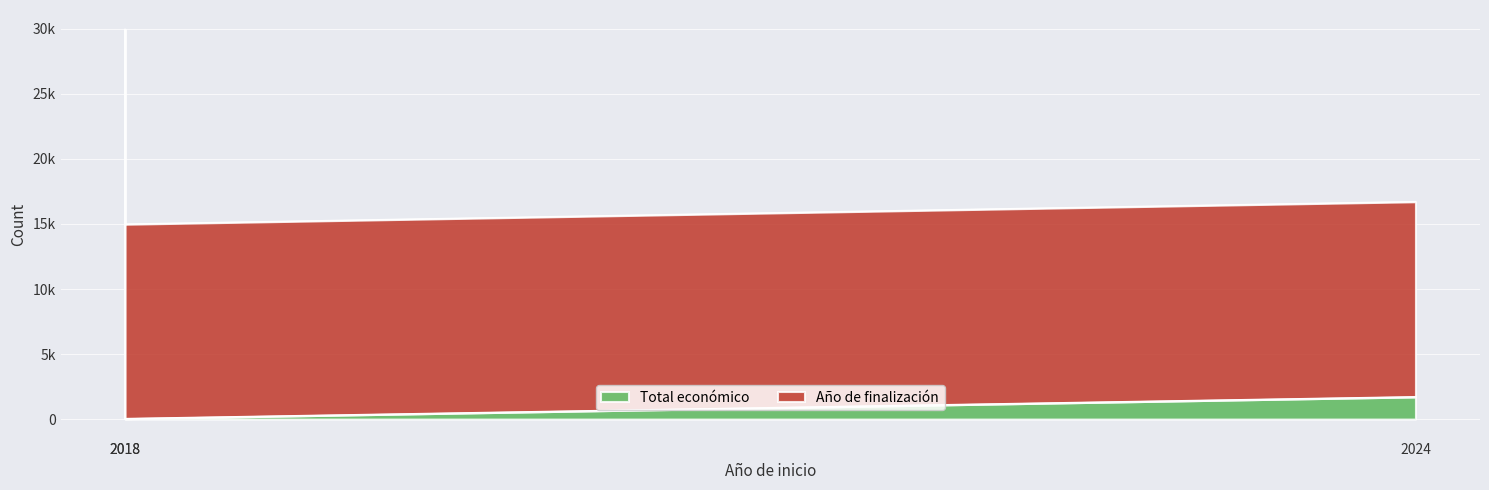

At which label is the value closest to 7515?

2024